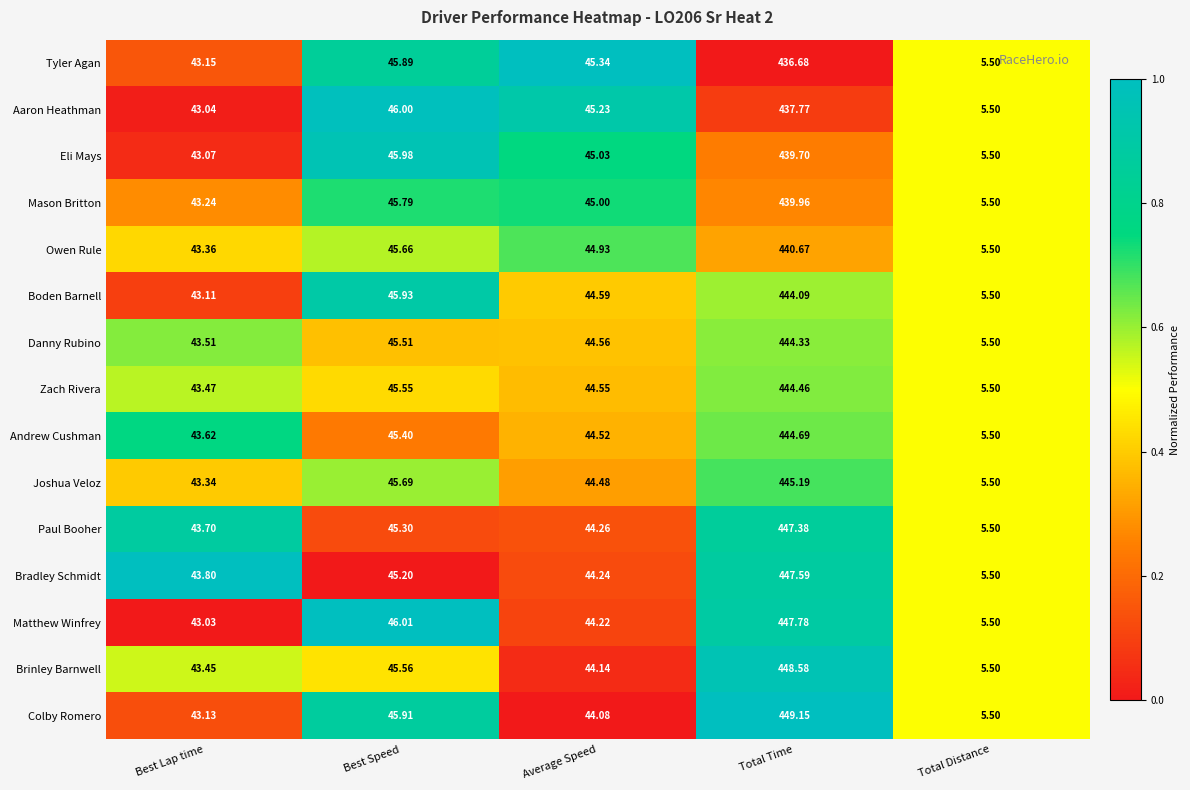

At which label does Brinley Barnwell reach its minimum?

Total Distance